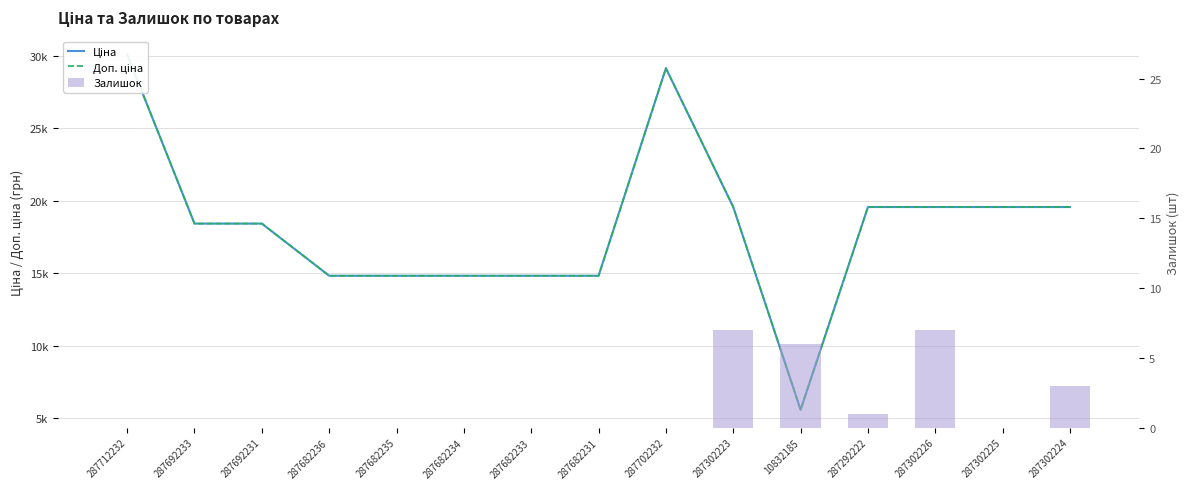

What is the difference between the second highest and minimum values in the Залишок series?

7.0